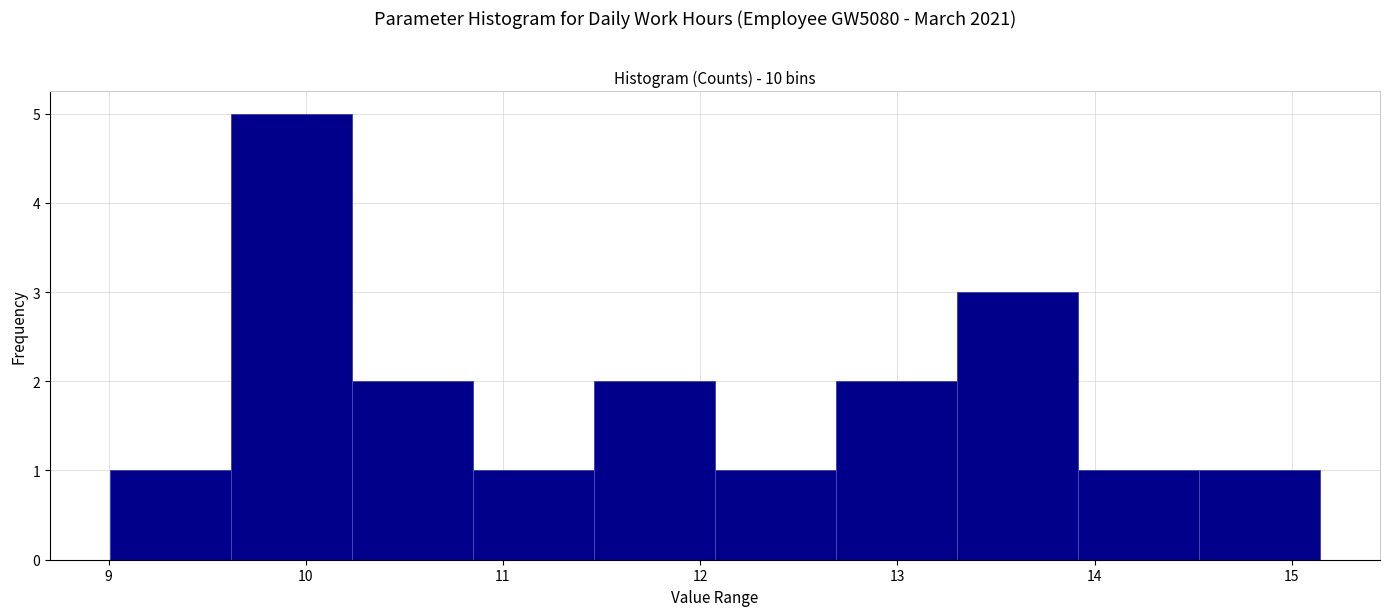

Reading left to right, list every bar in this chart as the range it spans on the x-axis followed by its height. Neither the bar edges nor the heights are printed on the chart, so give them approximately, as read against the axes.

9.0 to 9.6: 1
9.6 to 10.2: 5
10.2 to 10.8: 2
10.8 to 11.5: 1
11.5 to 12.1: 2
12.1 to 12.7: 1
12.7 to 13.3: 2
13.3 to 13.9: 3
13.9 to 14.5: 1
14.5 to 15.1: 1